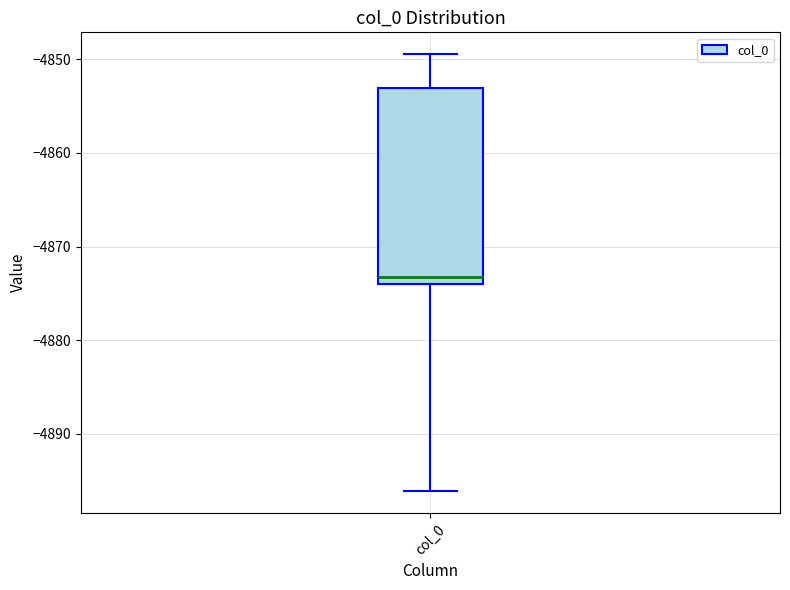

Transcribe this box plot: give where the median line is, the range the box spans, and where the two whiskers end, as read against the y-axis. The values are not printed on the chart, so give them approximately, as read against the axis.

median -4873, box -4874 to -4853, whiskers -4896 to -4849